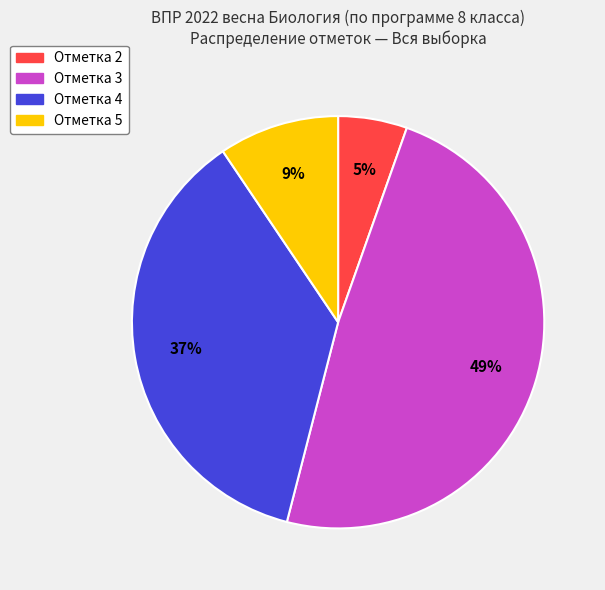

Is there any slice that represents more than half of the pie?

No